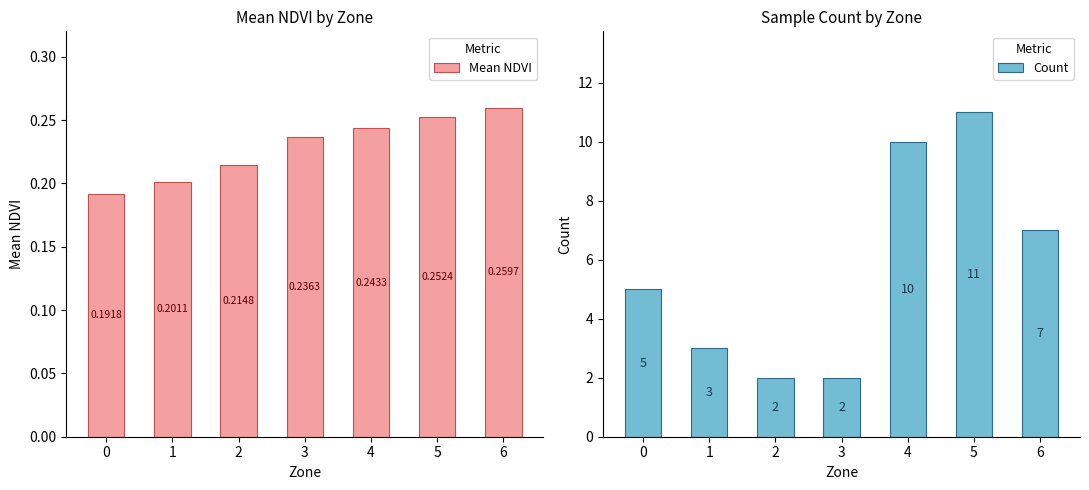

What is the sum of all Count values?

40